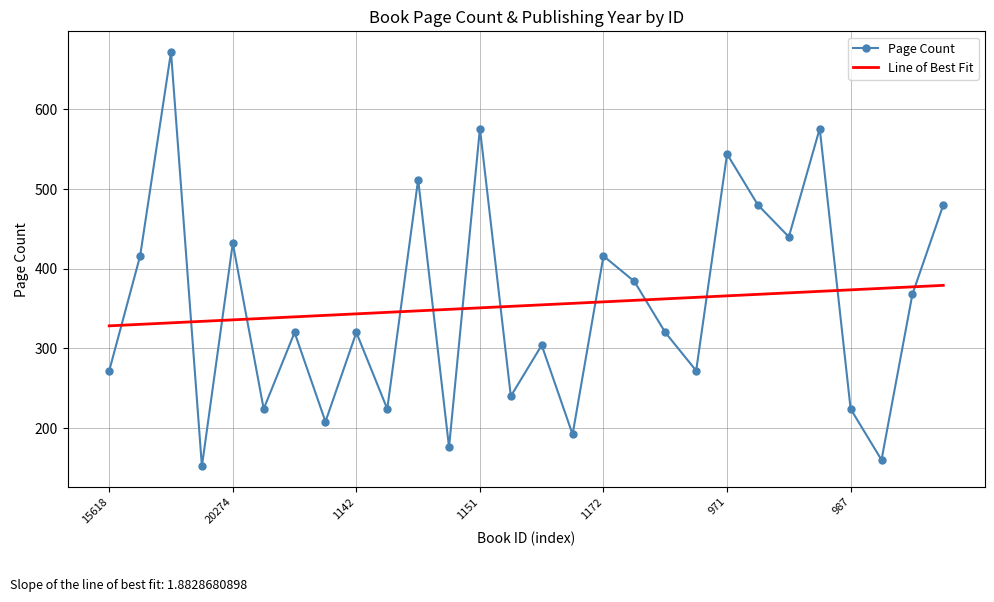

Which series has the largest range (max minus min)?

Page Count